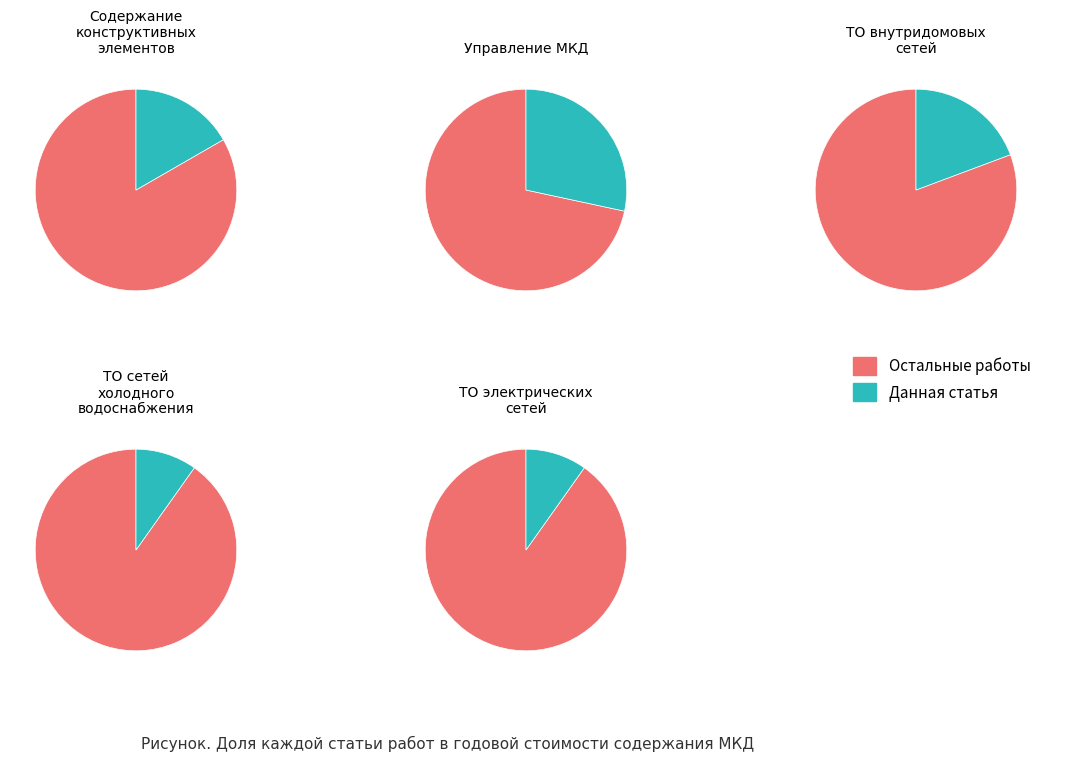

To the nearest percent, what percentage of the pie is ТО внутридомовых электрических сетей?

10%